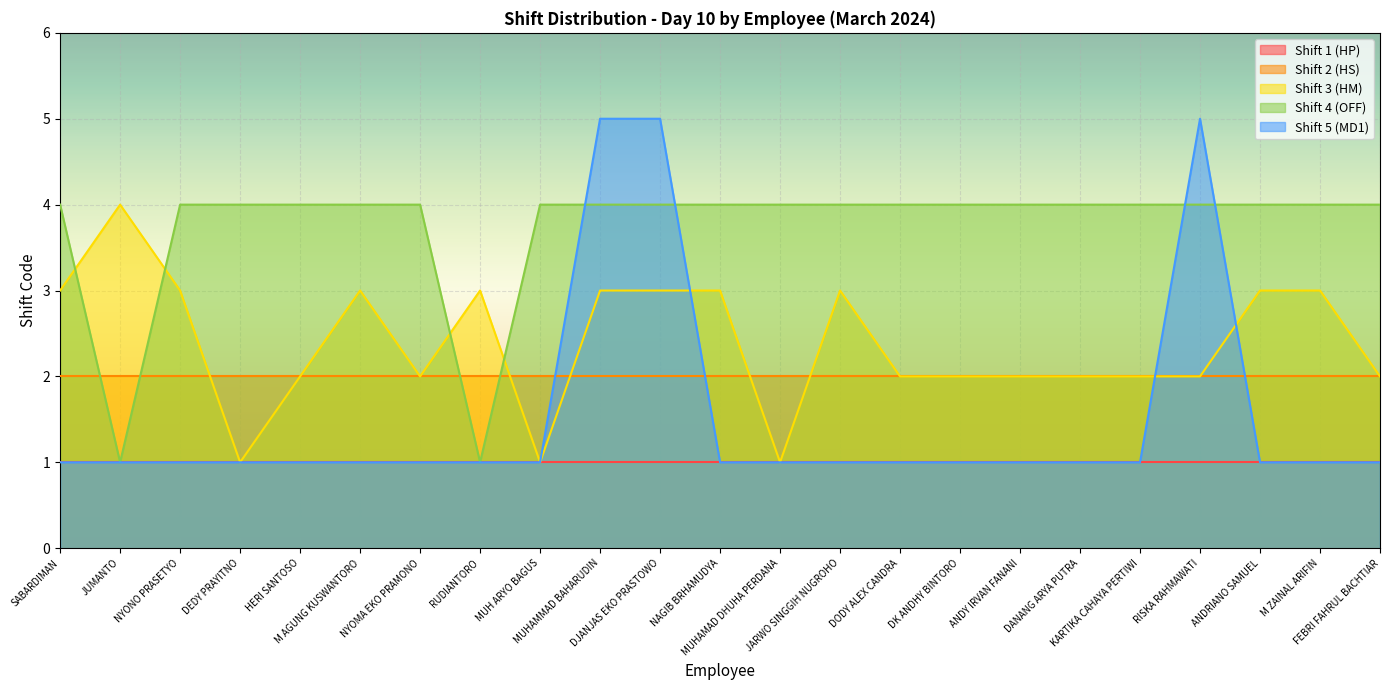

At which category does Shift 4 (OFF) reach its first local valley?

JUMANTO